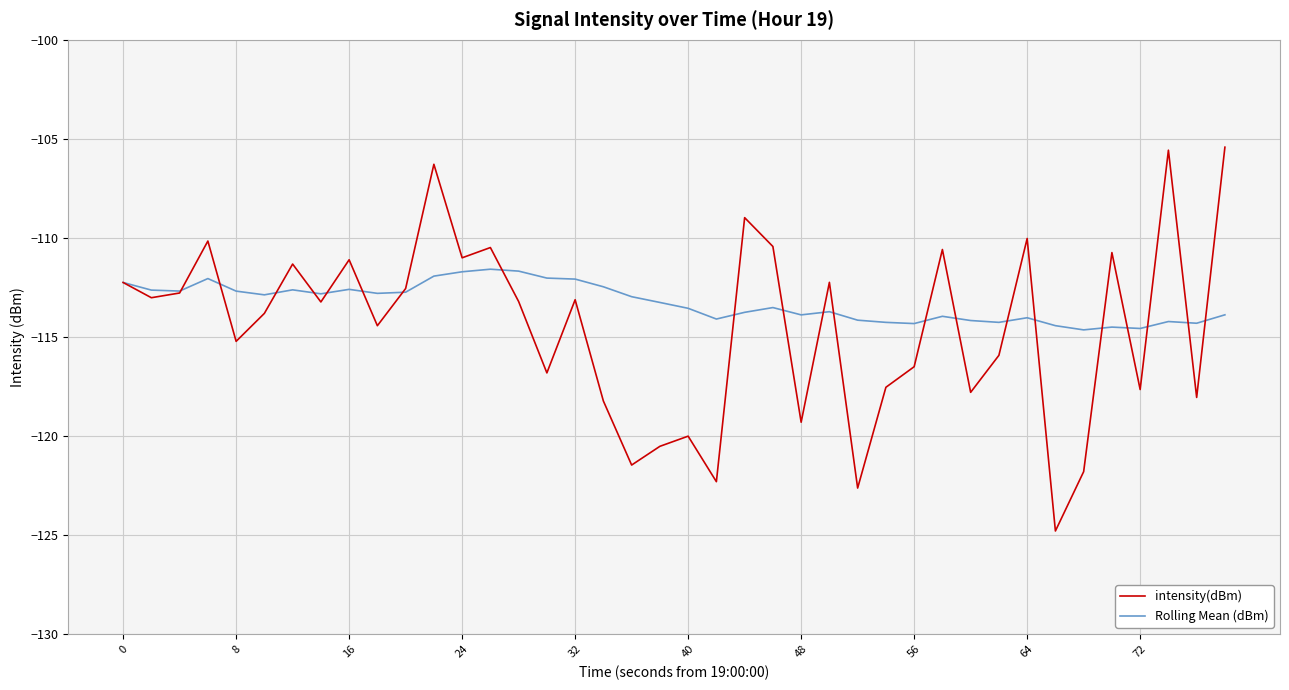

Rank the series by their maximum value, from lowest to highest.

Rolling Mean (dBm), intensity(dBm)